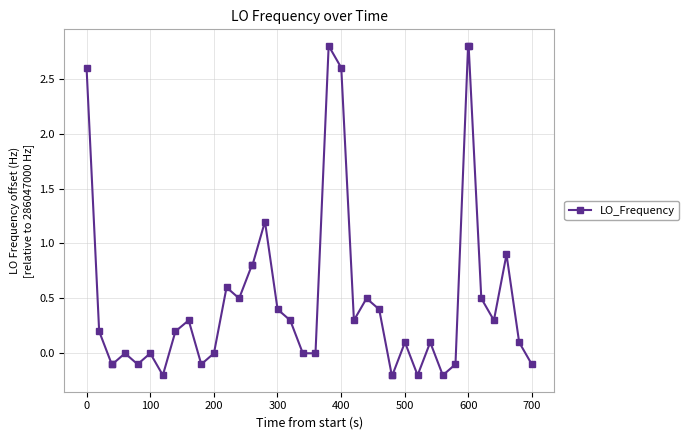

What is the difference between the maximum and second lowest values?

3.0